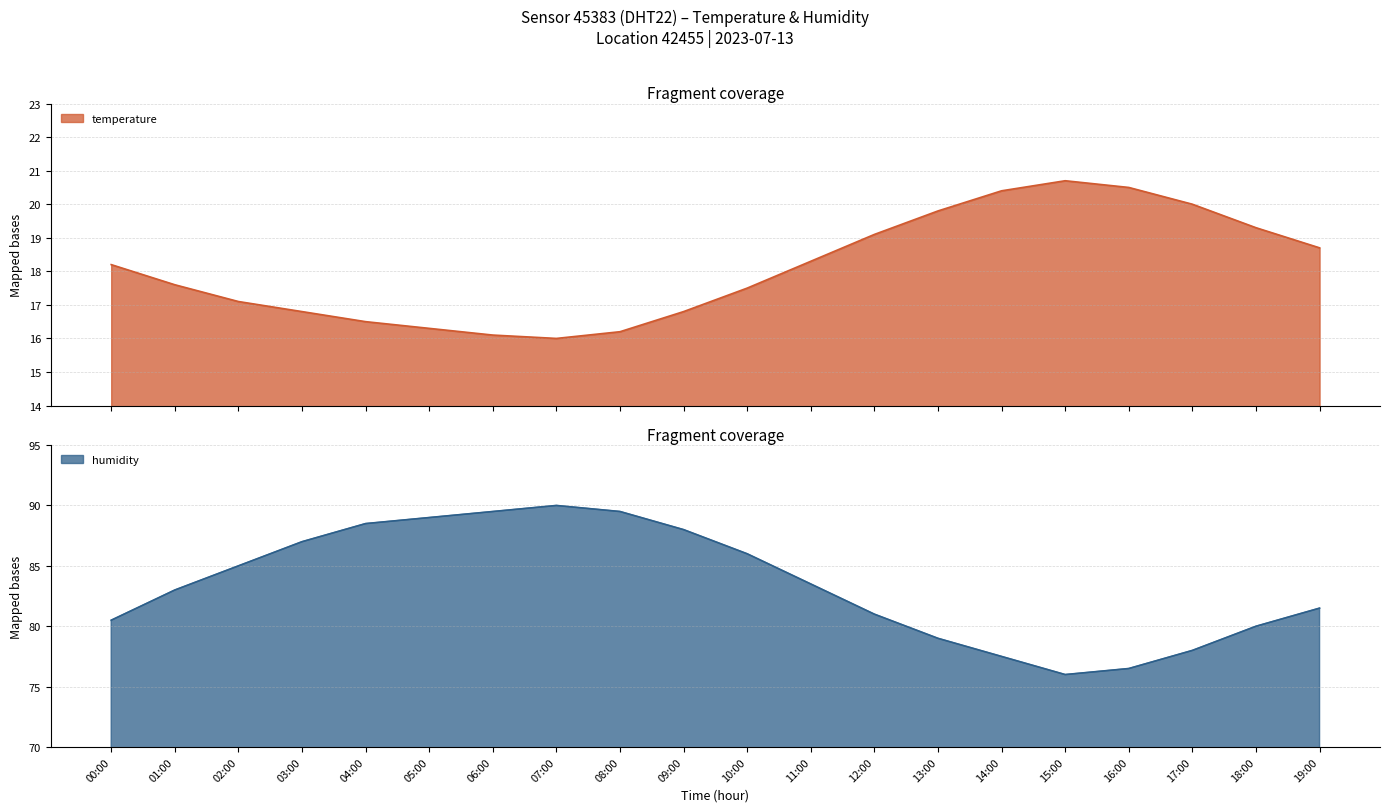

At which label is temperature closest to 18?

00:00